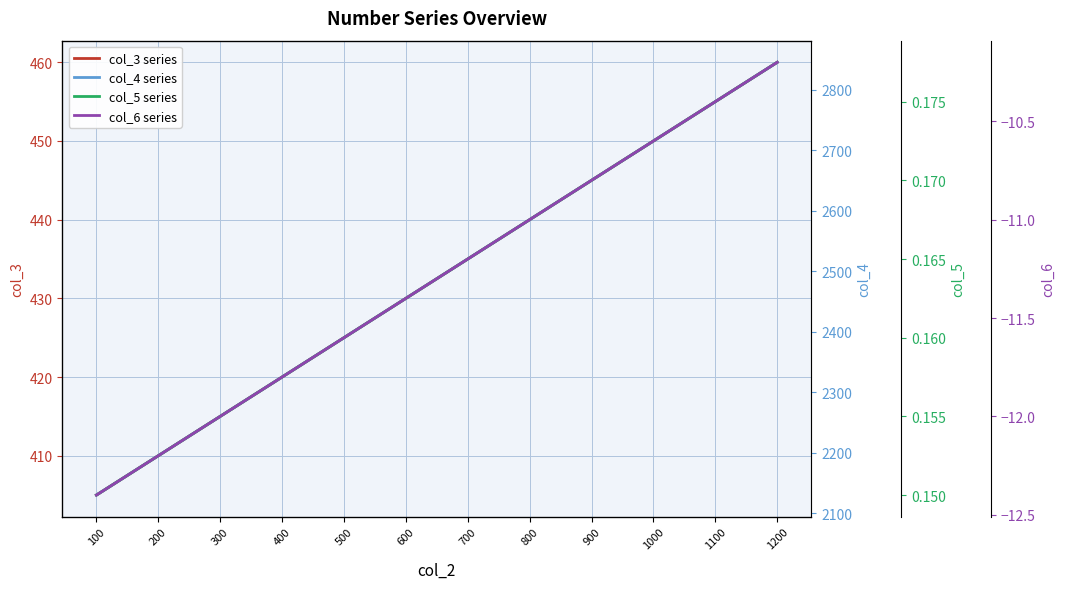

How many values in the col_3 series series exceed 435?

5